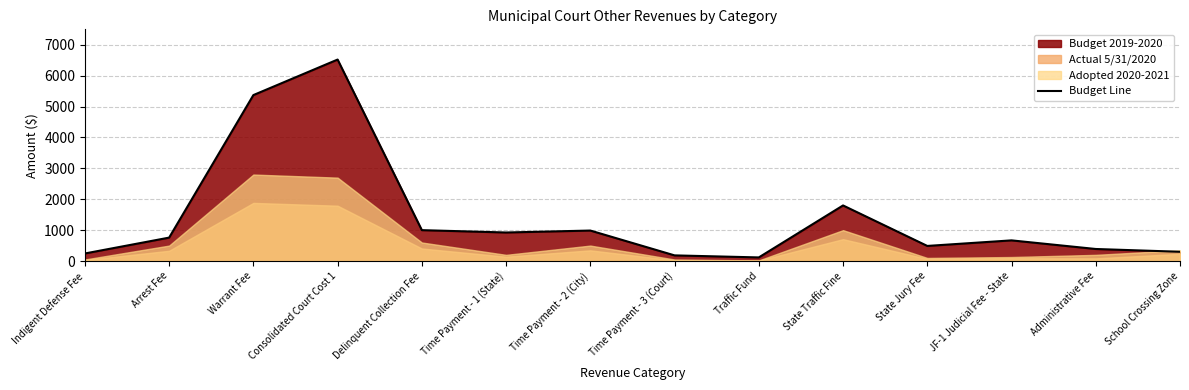

What is the difference between the maximum and minimum values?

6406.4